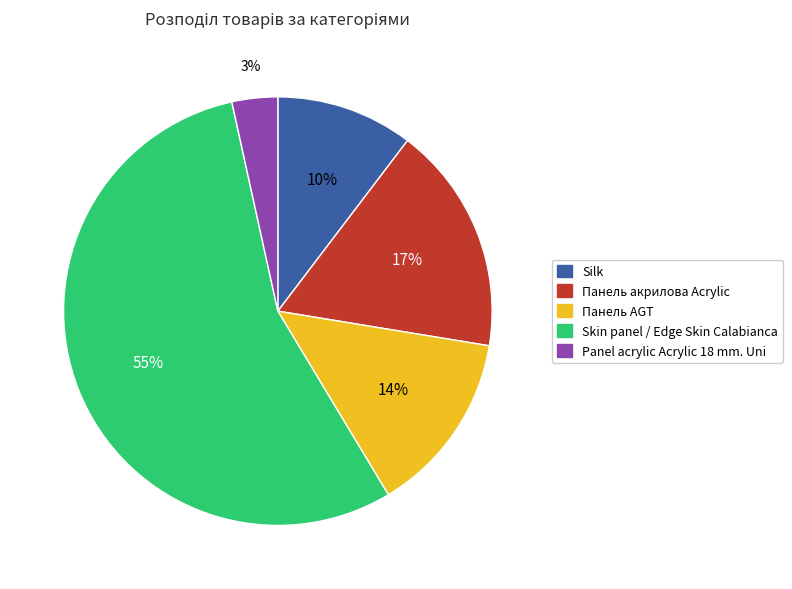

To the nearest percent, what is the average slice percentage?

20%